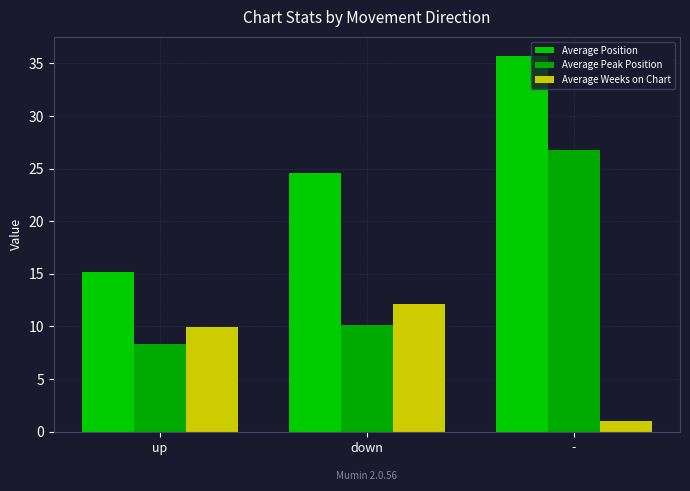

What is the value of the Average Position bar at the 2nd from the left?

24.6